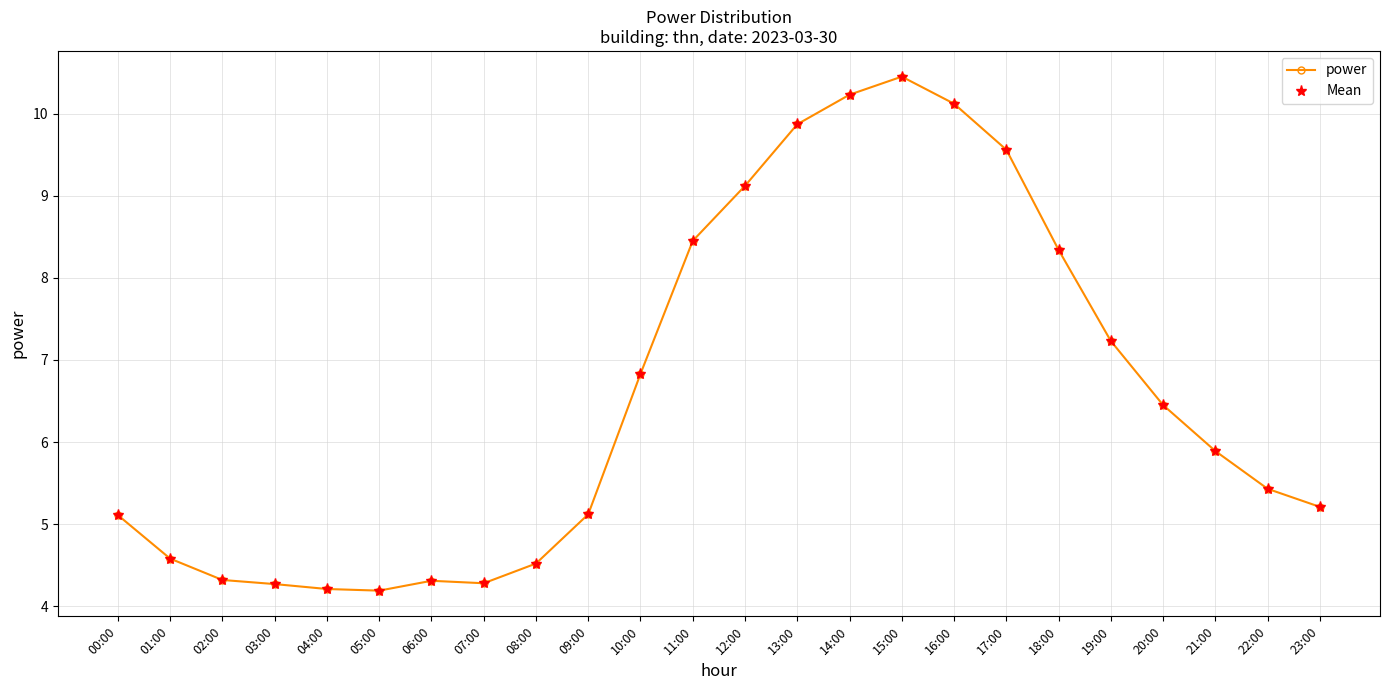

What is the label of the 1st point from the right?

23:00